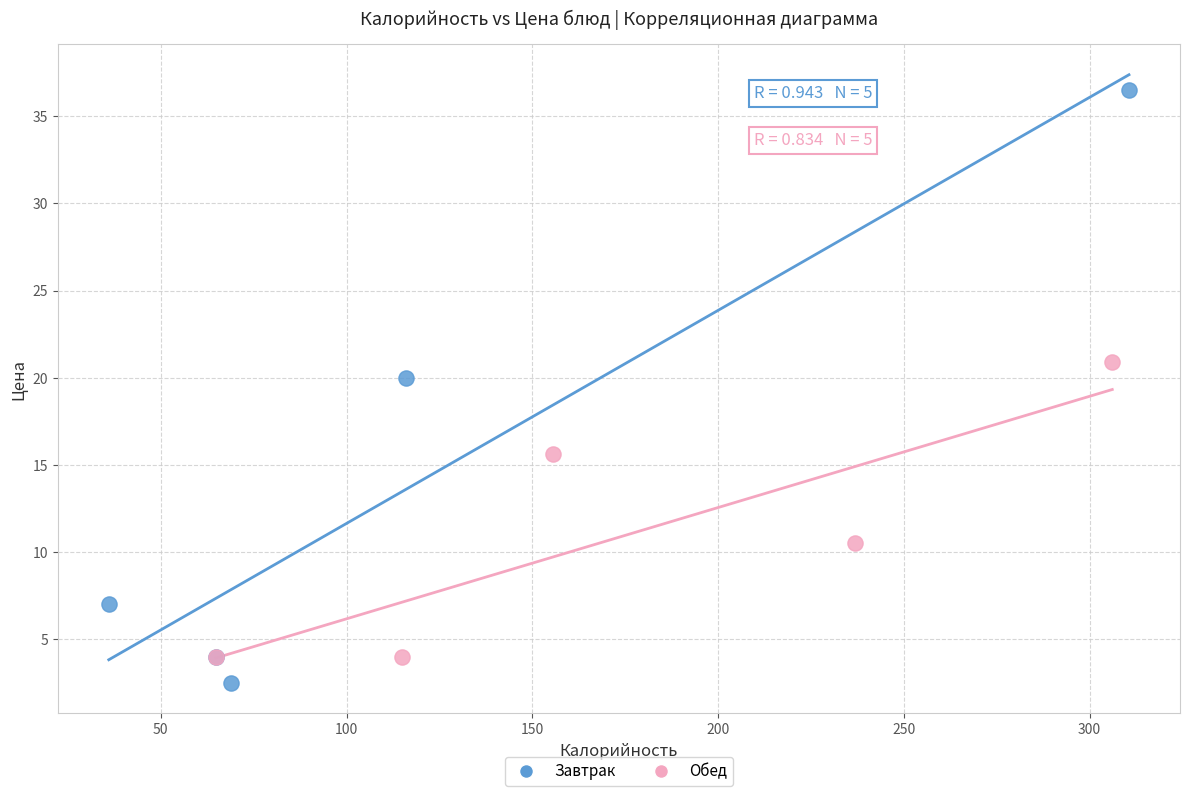

Which series contains the highest Y value?

Завтрак